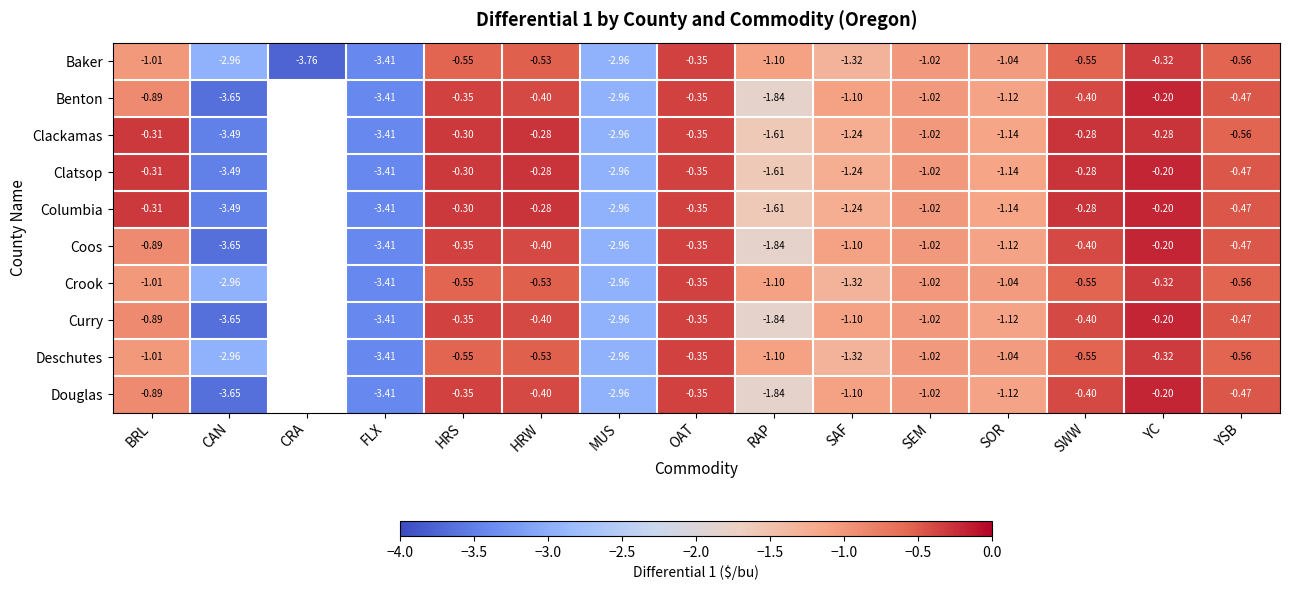

How many data points in Baker are above -1?

6